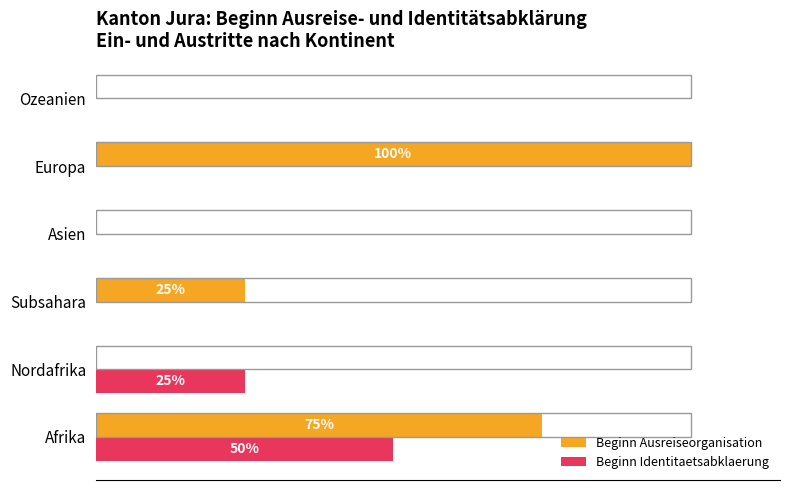

What are all the series names shown in the legend?

Beginn Ausreiseorganisation, Beginn Identitaetsabklaerung